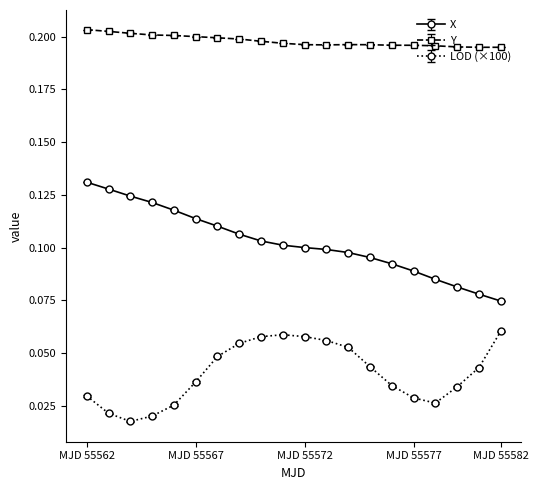

Rank the series by their maximum value, from highest to lowest.

Y, X, LOD (×100)